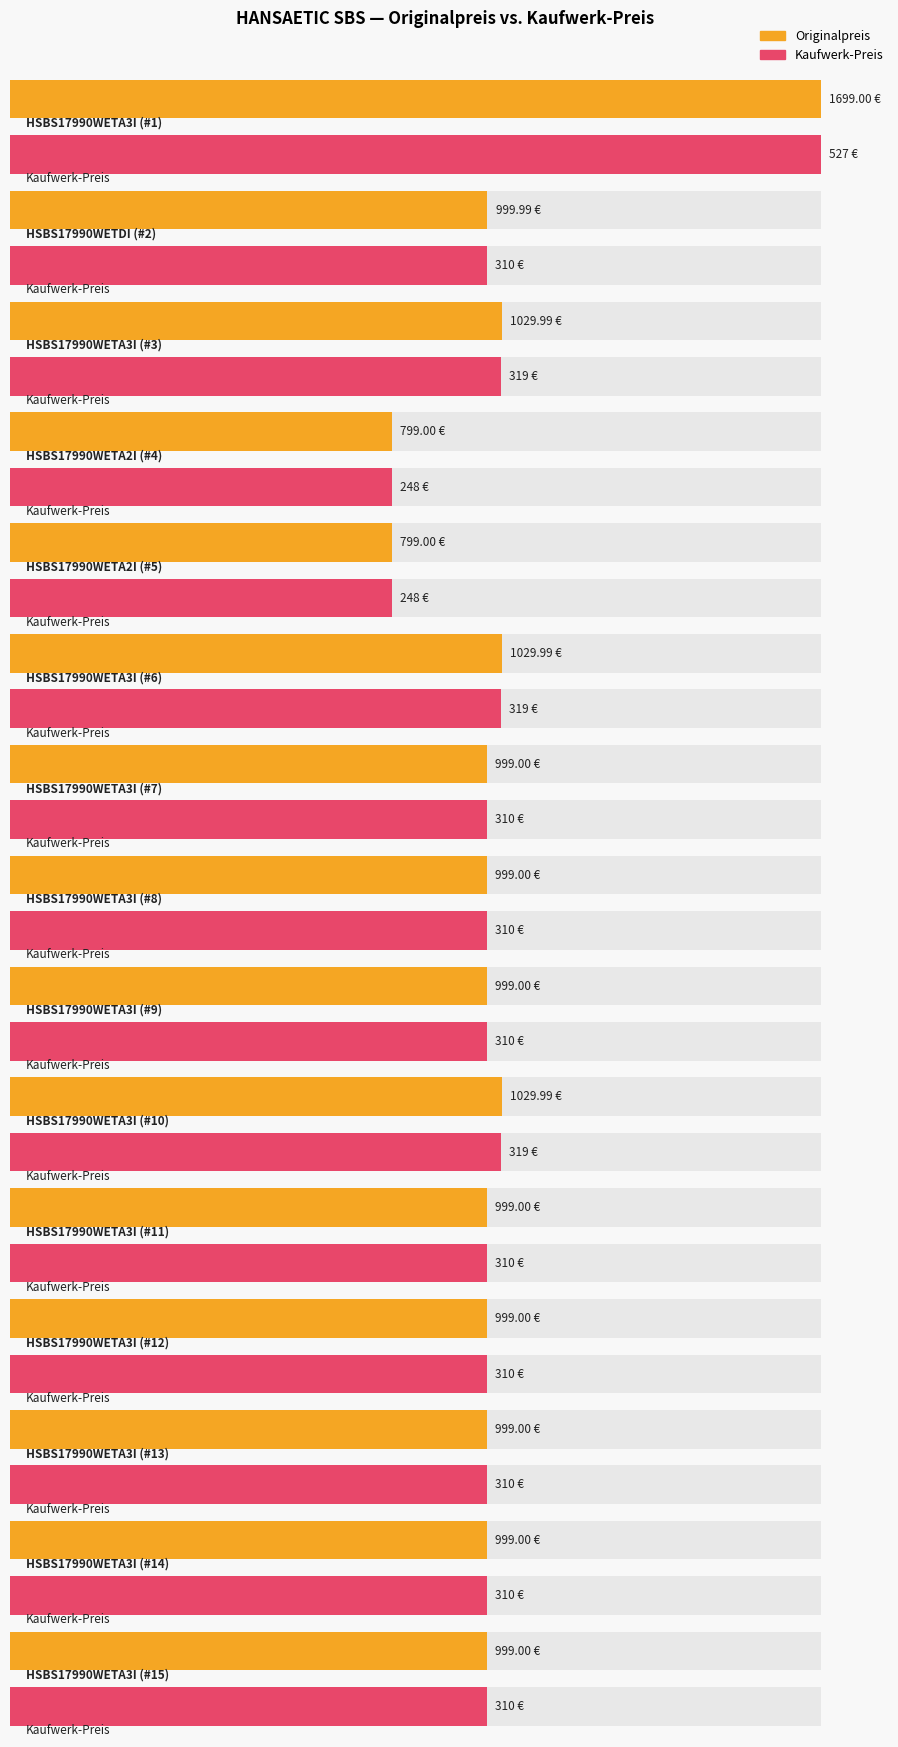

At which label is Kaufwerk-Preis closest to 387?

HSBS17990WETA3I (#3)